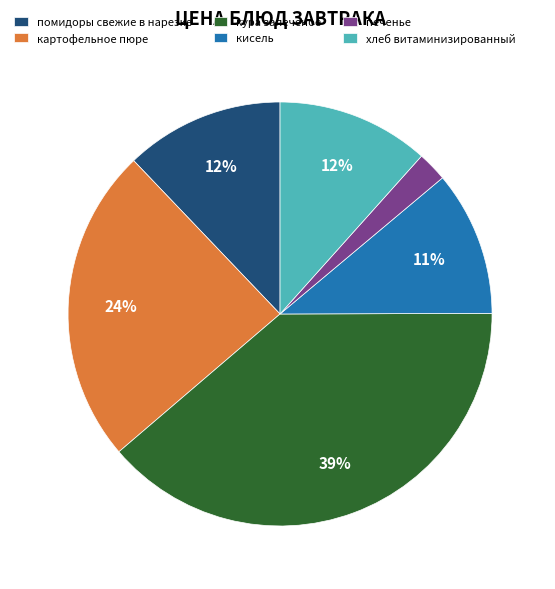

Is кура запеченое the majority of the pie?

No